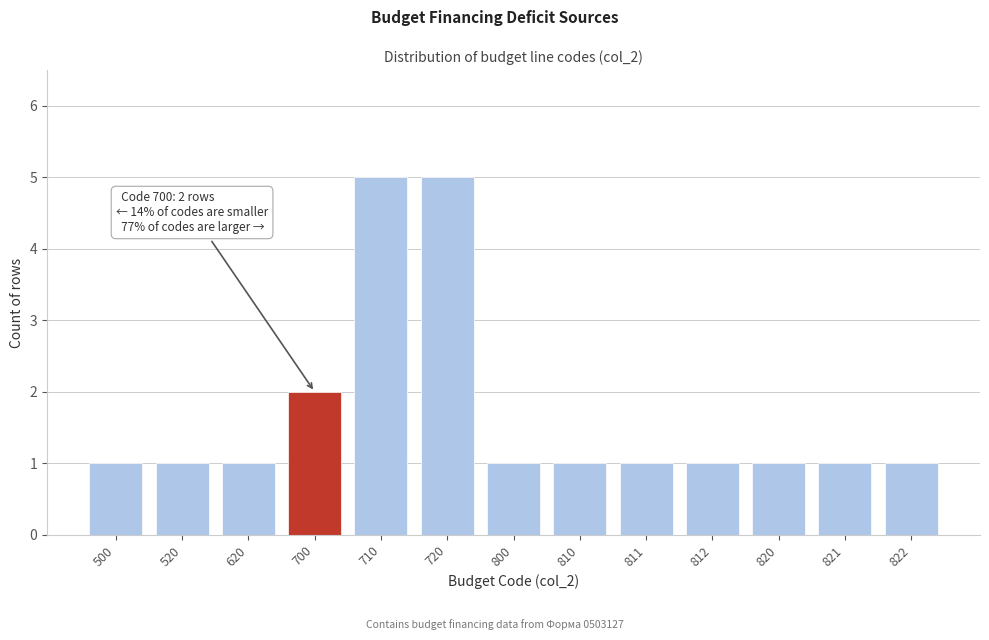

Reading left to right, extract all data points from this chart.

1	1	1	2	5	5	1	1	1	1	1	1	1